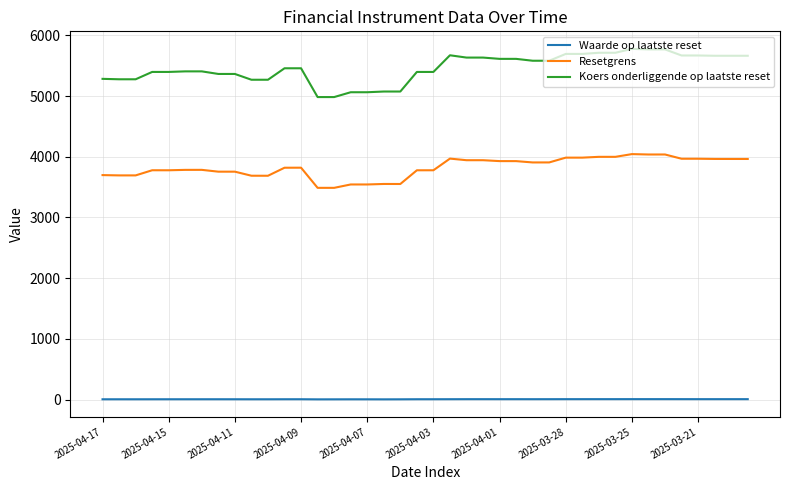

What is the average value of the Koers onderliggende op laatste reset series?

5460.4